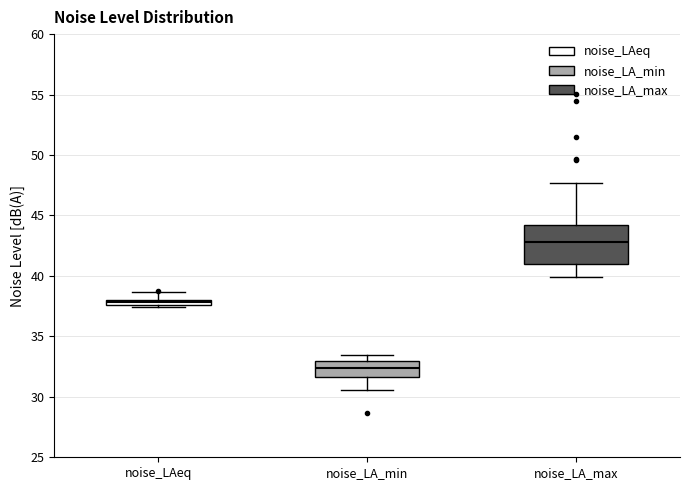

Comparing the boxes themselves (not the whiskers), which one is the tallest?

noise_LA_max